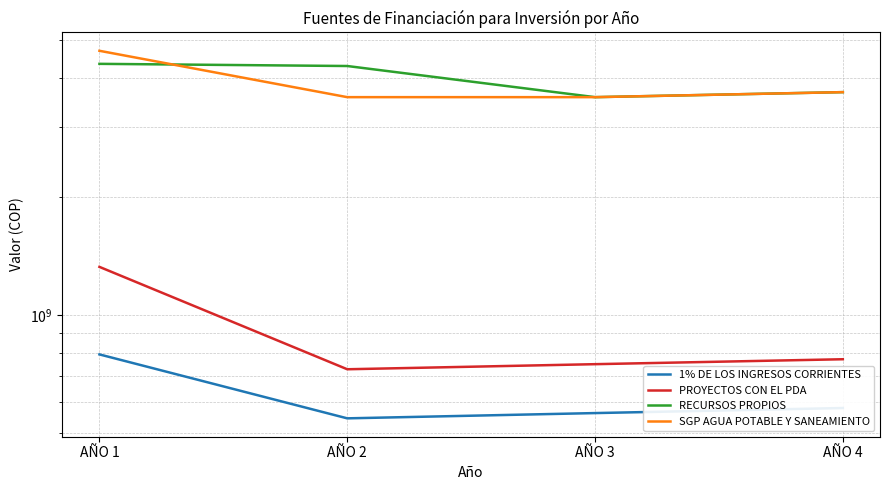

Does the chart have visible grid lines?

Yes